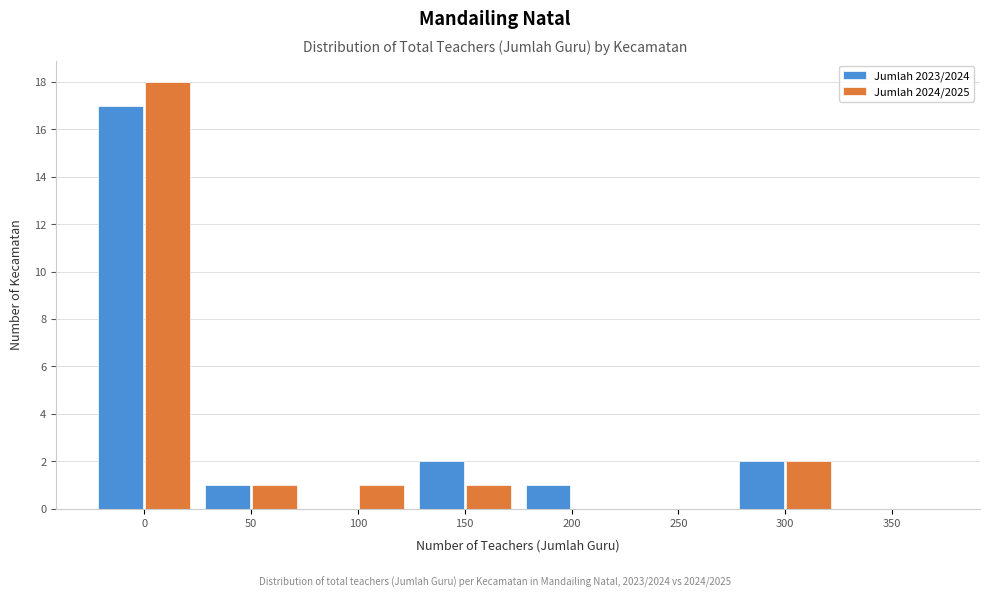

Reading left to right, list all the values displayed in this chart.

Jumlah 2023/2024: 0=17	50=1	100=0	150=2	200=1	250=0	300=2	350=0
Jumlah 2024/2025: 0=18	50=1	100=1	150=1	200=0	250=0	300=2	350=0